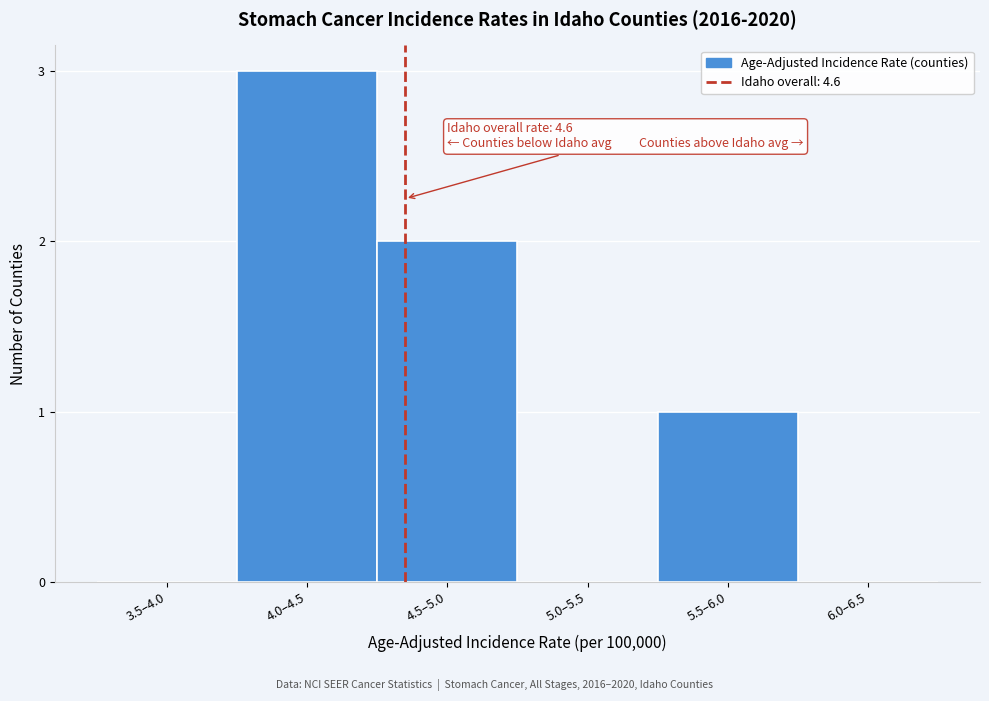

Reading left to right, extract all data points from this chart.

3.5–4.0=0	4.0–4.5=3	4.5–5.0=2	5.0–5.5=0	5.5–6.0=1	6.0–6.5=0